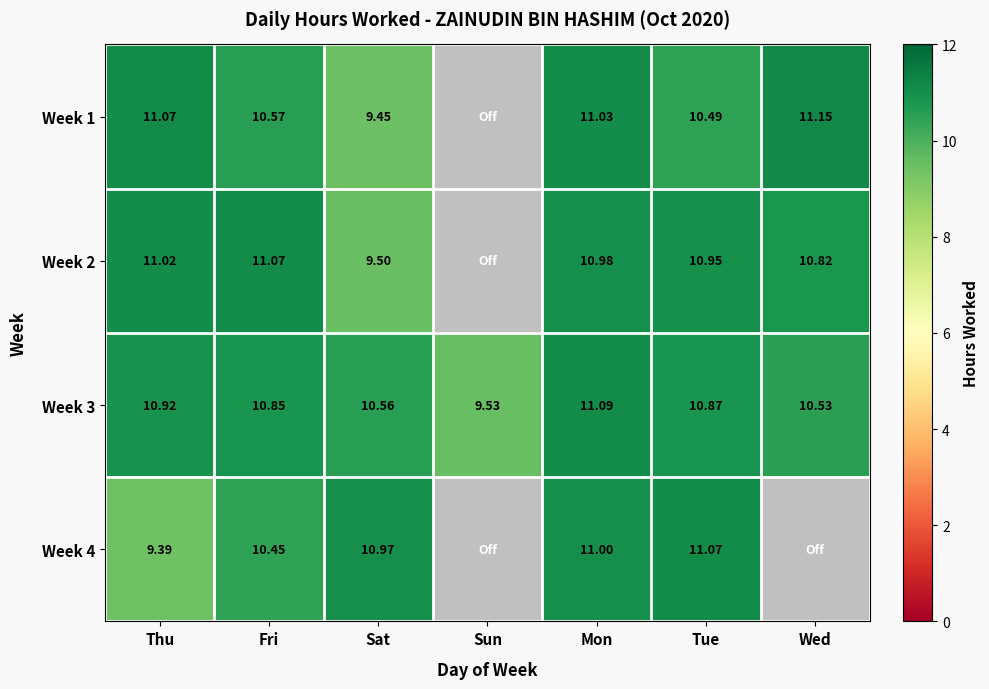

Where does the Week 3 series first go above 10?

Thu